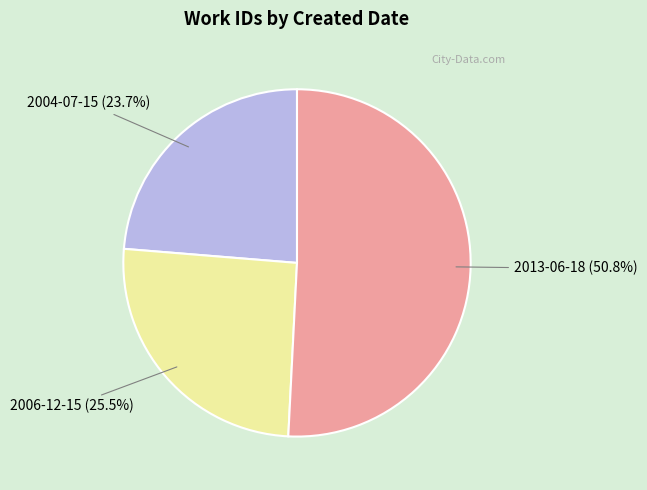

Which has a higher value, 2013-06-18 or 2004-07-15?

2013-06-18